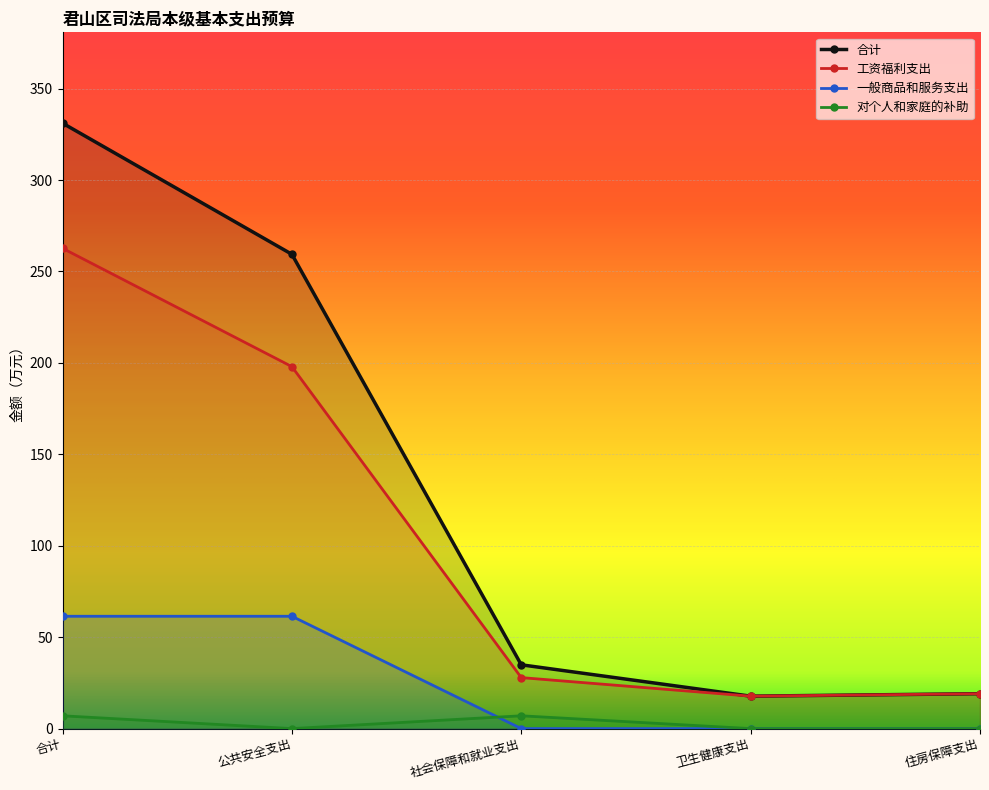

List the labels in order of 工资福利支出 value, largest first.

合计, 公共安全支出, 社会保障和就业支出, 住房保障支出, 卫生健康支出